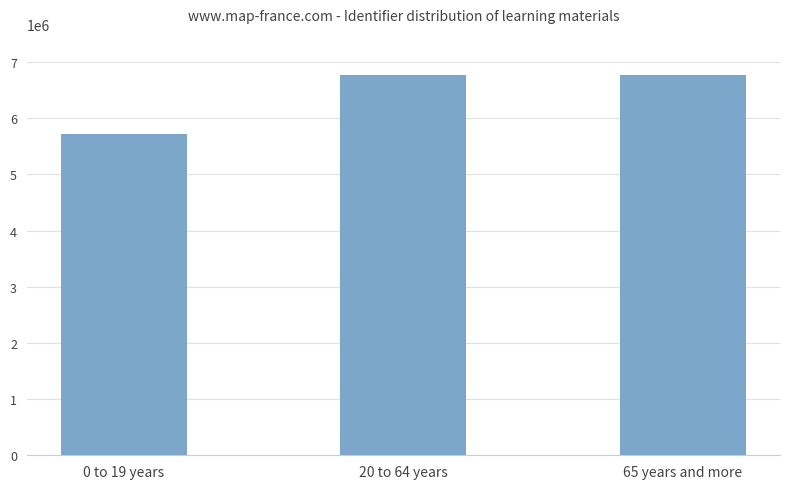

What is the label of the 3rd bar from the left?

65 years and more